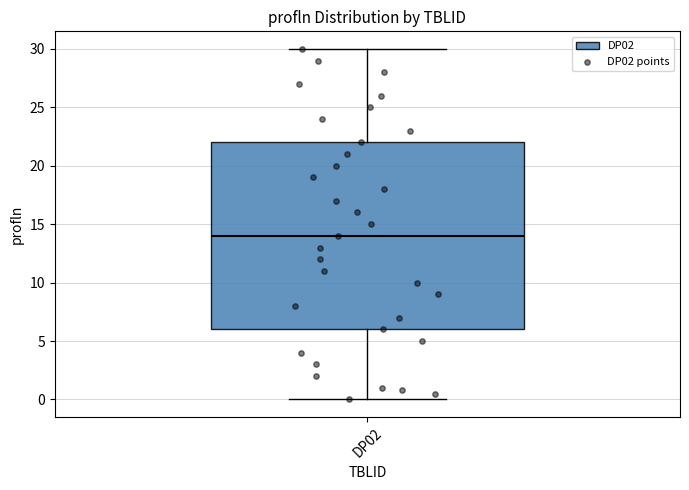

Read this box plot against the y-axis: the position of the median line, the range covered by the box, and the ends of both whiskers. The values are not printed on the chart, so give them approximately, as read against the axis.

median 14, box 6 to 22, whiskers 0 to 30